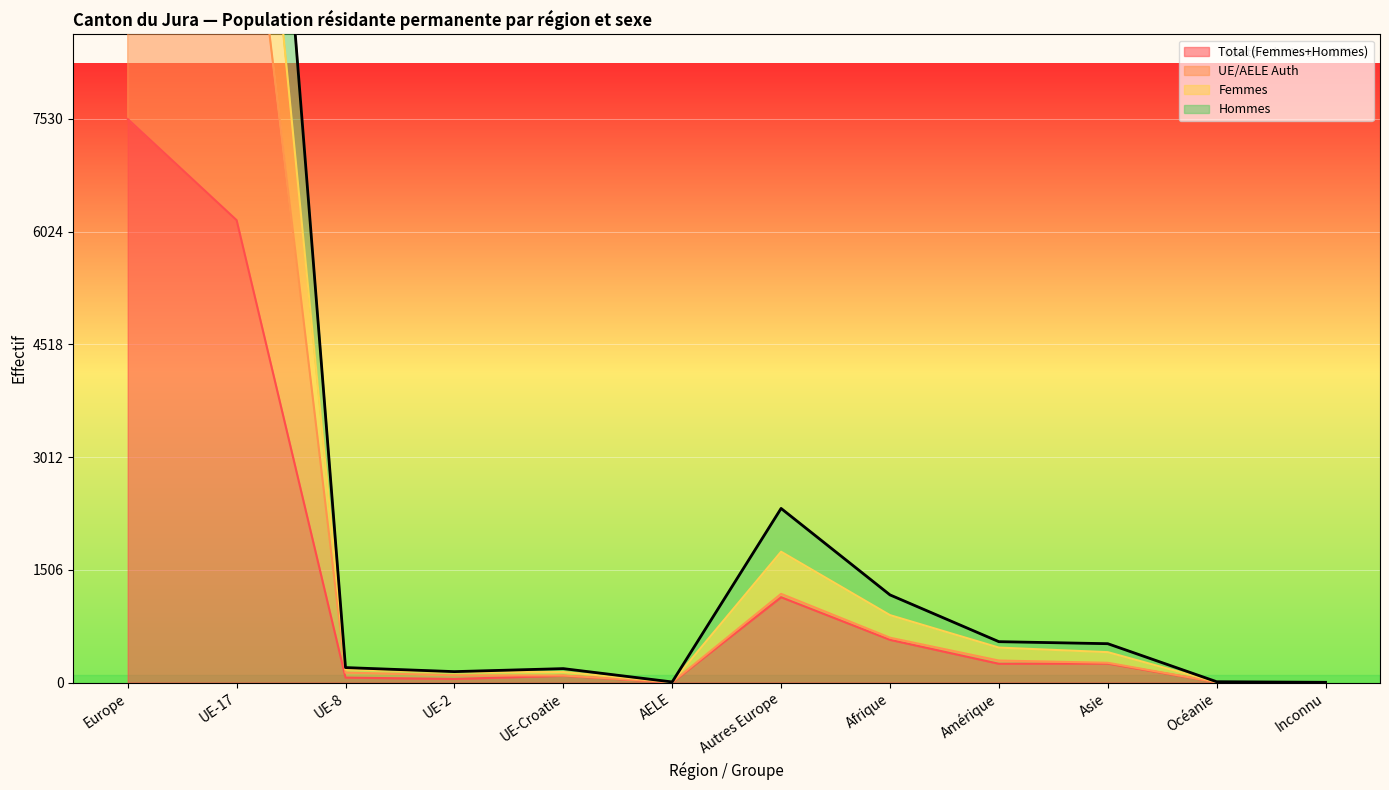

The value of Total (Femmes+Hommes) at UE-8 is 17. True or false?

False